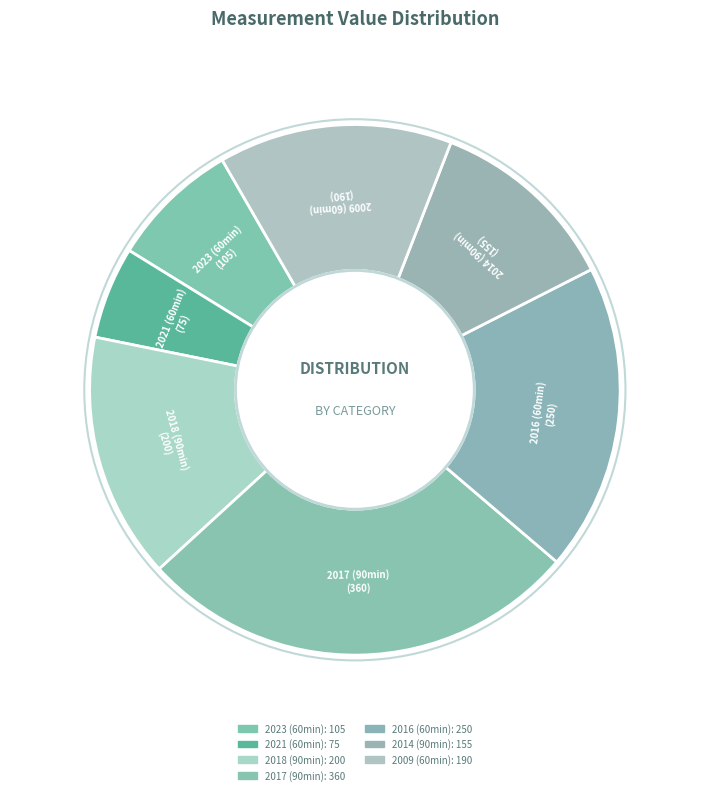

How many segments does this pie chart have?

7